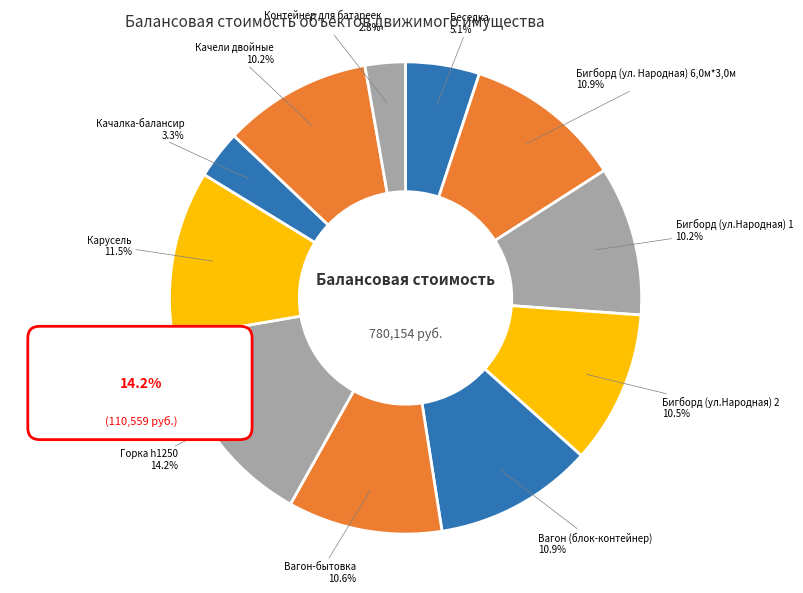

Rank the categories by value from lowest to highest.

Контейнер для батареек, Качалка-балансир, Беседка, Качели двойные, Бигборд (ул.Народная) 1, Бигборд (ул.Народная) 2, Вагон-бытовка, Бигборд (ул. Народная) 6,0м*3,0м, Вагон (блок-контейнер), Карусель, Горка h1250